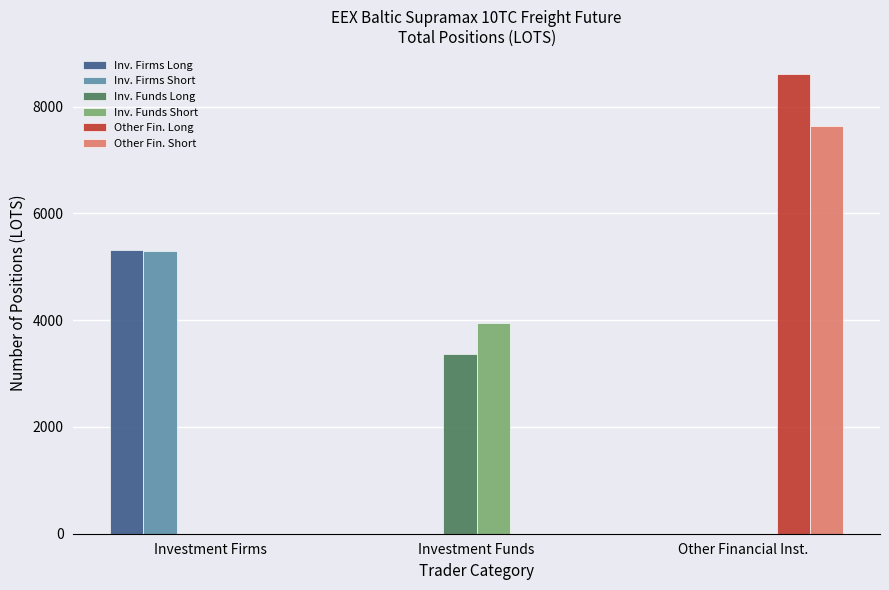

Reading right to left, transcribe all the data shown in this chart.

Inv. Firms Long: 0.0	0.0	5318.4
Inv. Firms Short: 0.0	0.0	5299.1
Inv. Funds Long: 0.0	3366.2	0.0
Inv. Funds Short: 0.0	3947.0	0.0
Other Fin. Long: 8610.3	0.0	0.0
Other Fin. Short: 7635.6	0.0	0.0